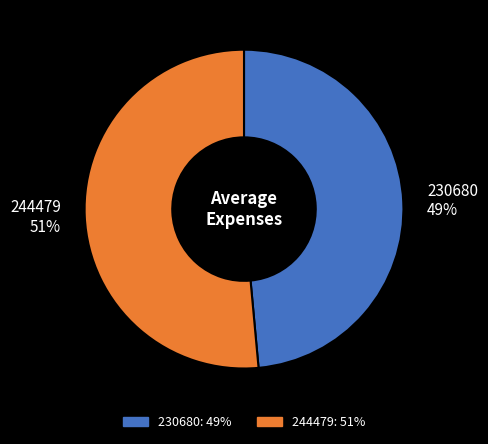

Count the number of slices in the pie.

2